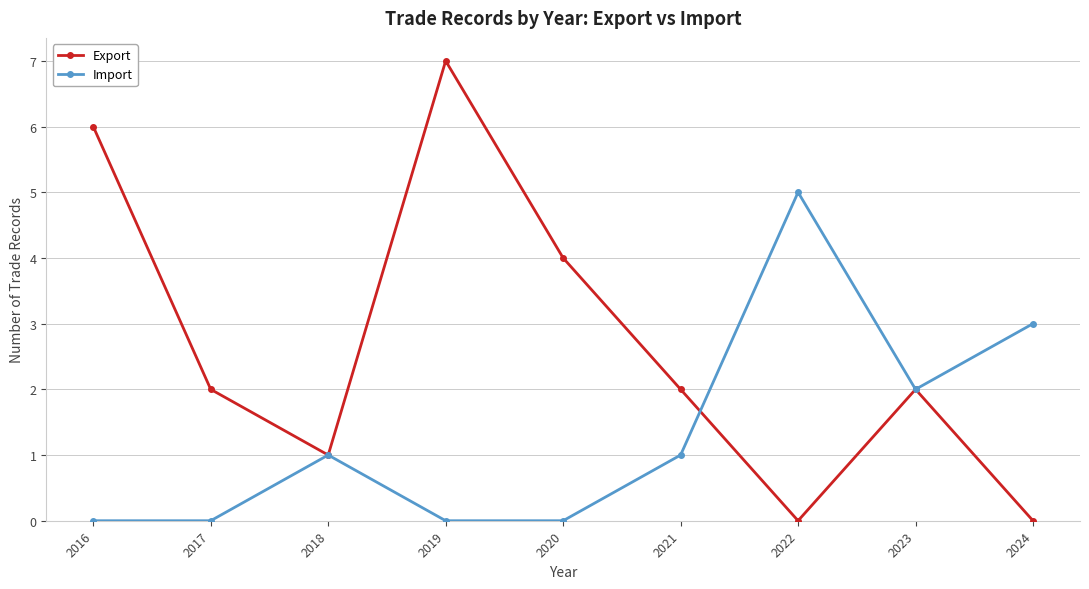

What is the maximum value shown in the chart?

7